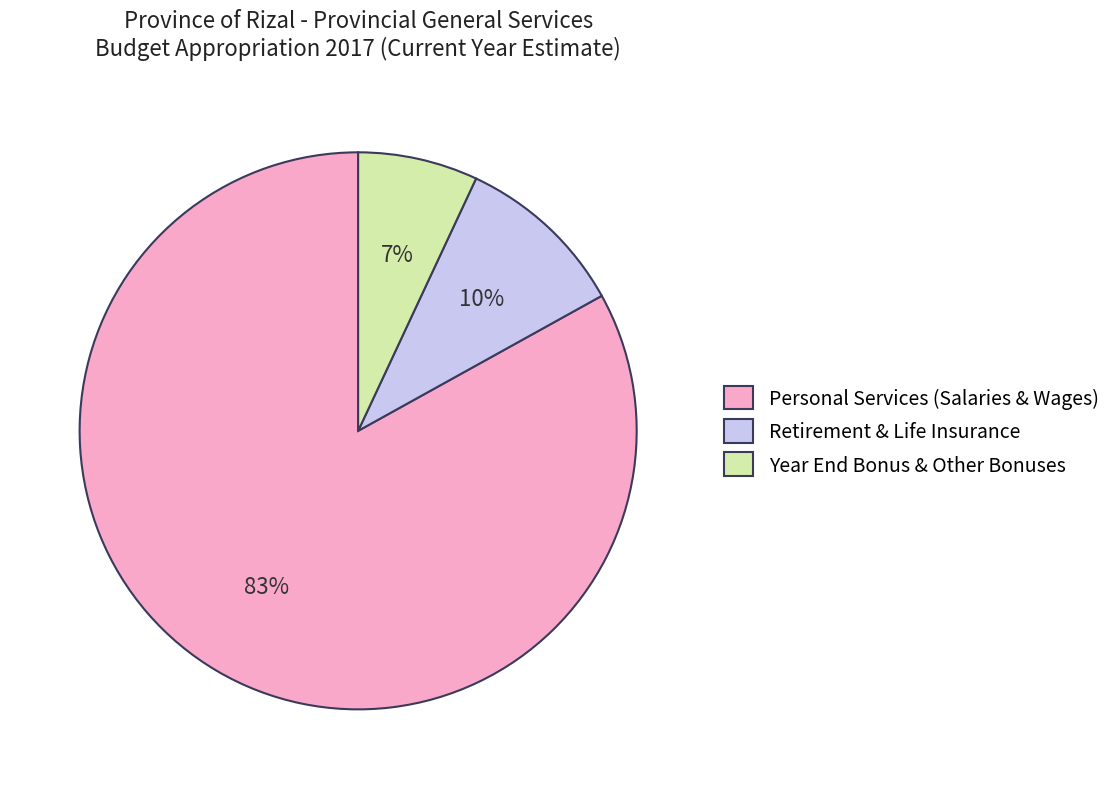

Count the number of slices in the pie.

3